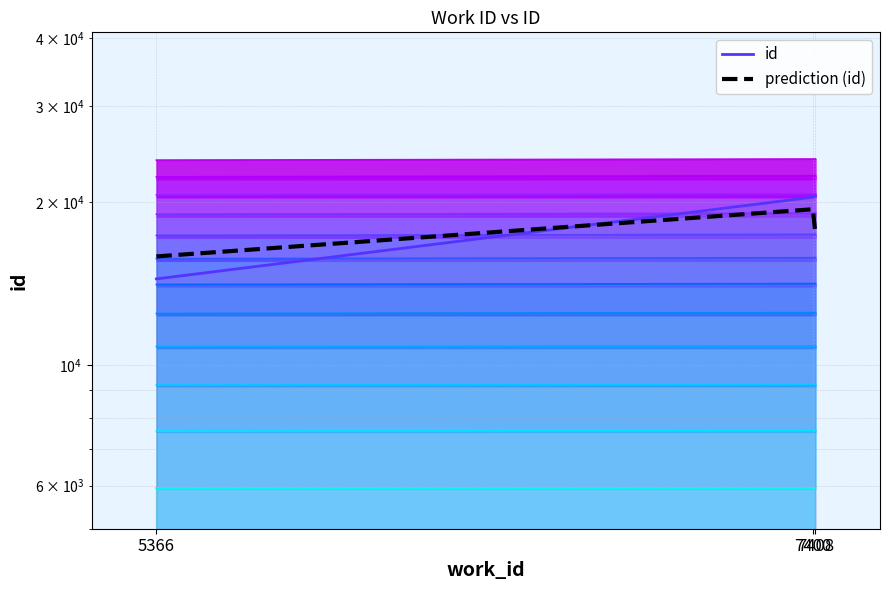

True or false: prediction (id) has a value of 19384.8 at 7400.

True